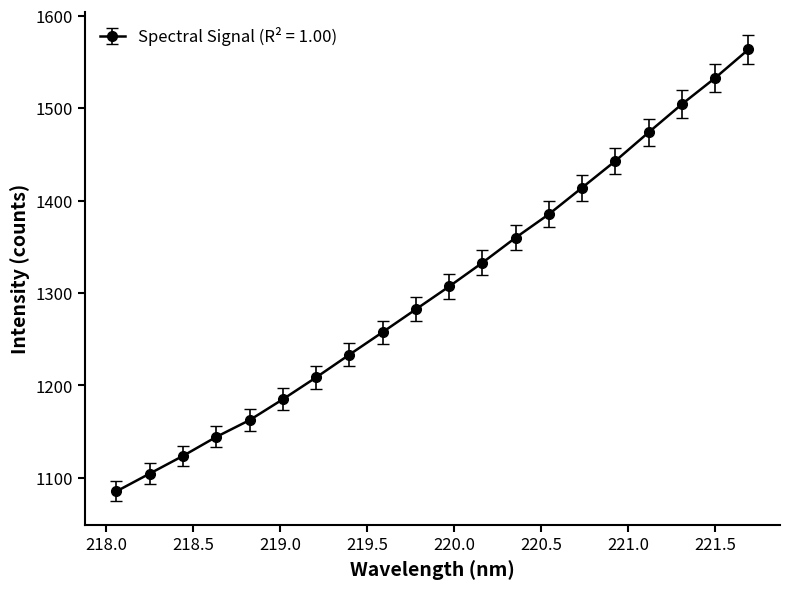

What is the average value?

1305.3